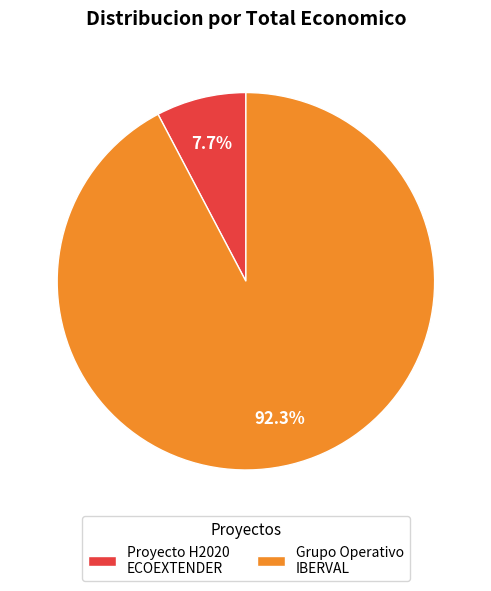

What is the smallest slice in the pie chart?

Proyecto H2020 ECOEXTENDER